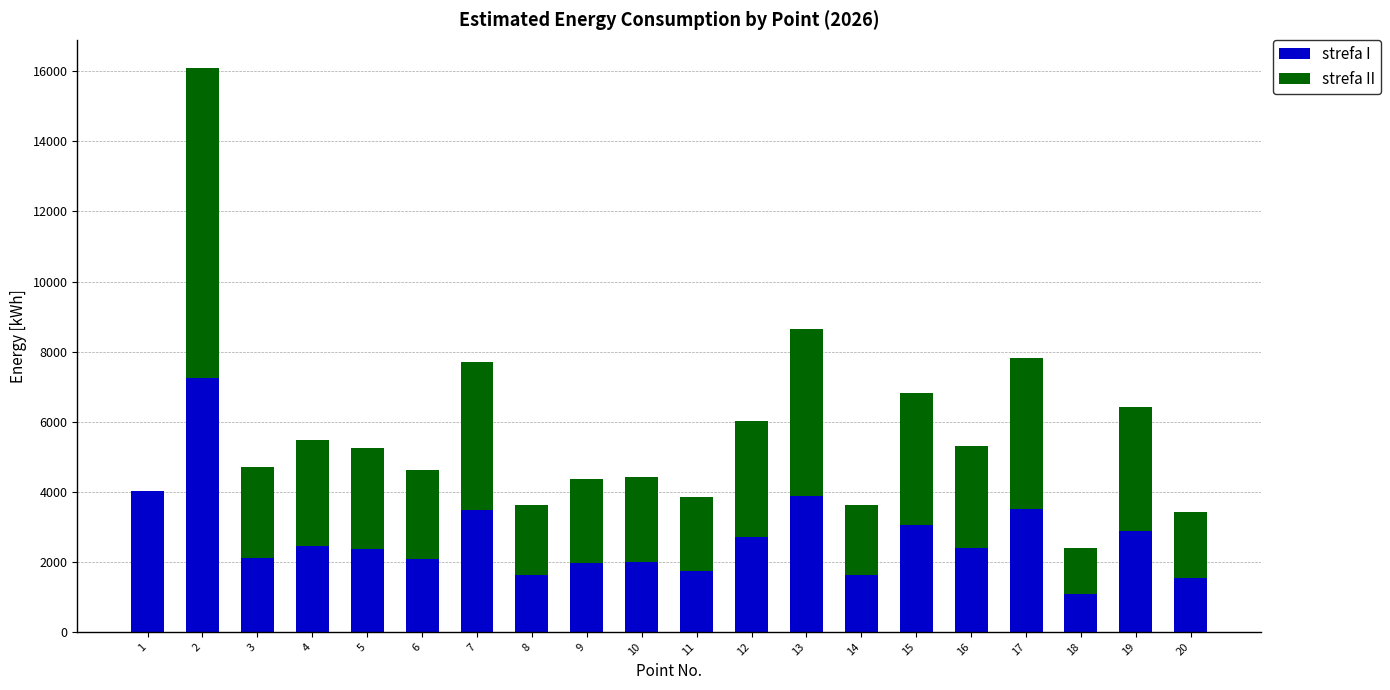

The strefa I series shows 2273 at 20. True or false?

False